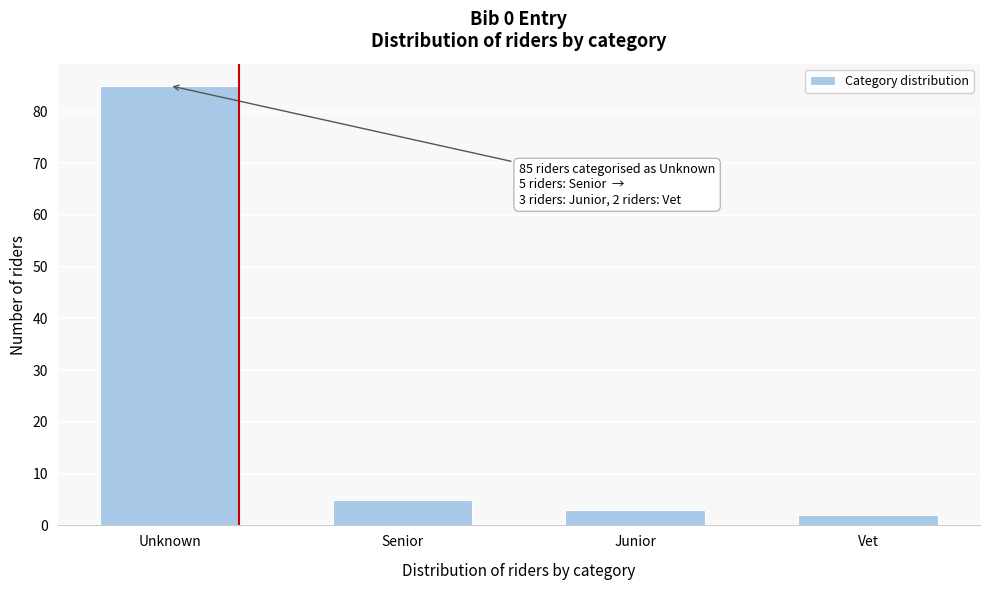

Reading left to right, transcribe all the data shown in this chart.

Unknown=85	Senior=5	Junior=3	Vet=2